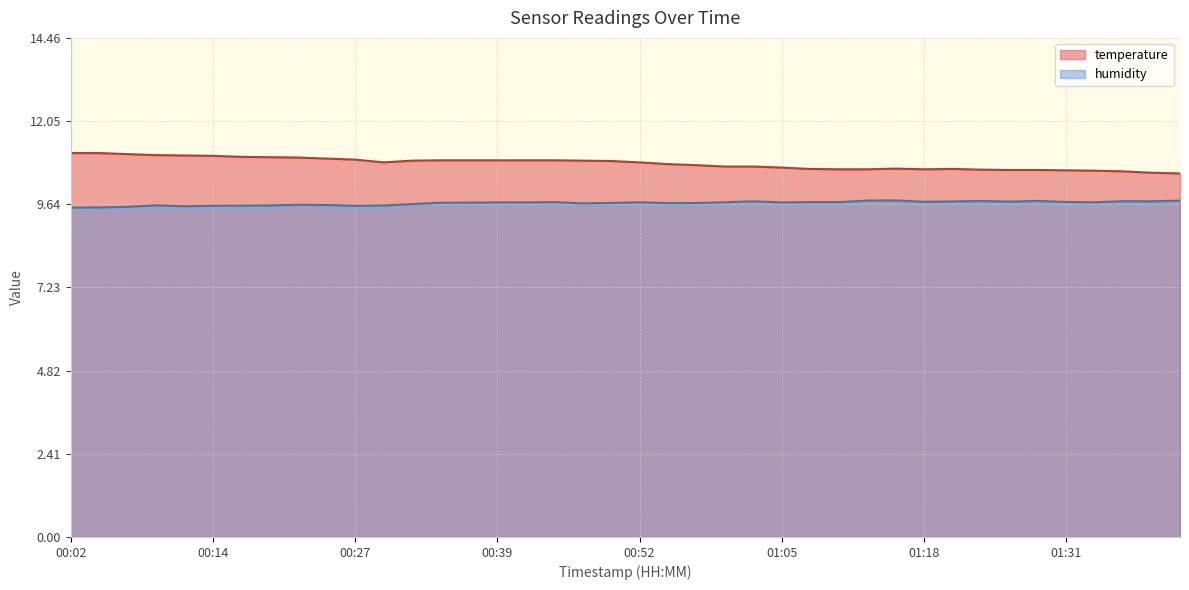

Reading left to right, what are all the values shown in this chart?

temperature: 11.1	11.1	11.1	11.1	11.1	11.0	11.0	11.0	11.0	11.0	10.9	10.8	10.9	10.9	10.9	10.9	10.9	10.9	10.9	10.9	10.8	10.8	10.8	10.7	10.7	10.7	10.7	10.7	10.7	10.7	10.7	10.7	10.6	10.6	10.6	10.6	10.6	10.6	10.6	10.5
humidity: 9.5	9.5	9.6	9.6	9.6	9.6	9.6	9.6	9.6	9.6	9.6	9.6	9.6	9.7	9.7	9.7	9.7	9.7	9.7	9.7	9.7	9.7	9.7	9.7	9.7	9.7	9.7	9.7	9.7	9.7	9.7	9.7	9.7	9.7	9.7	9.7	9.7	9.7	9.7	9.7